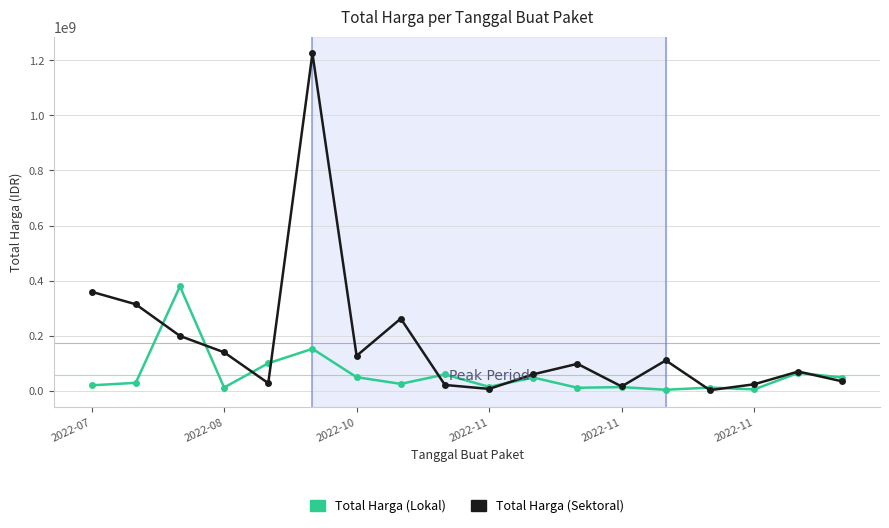

Which series has the largest total across all categories?

Total Harga (Sektoral)